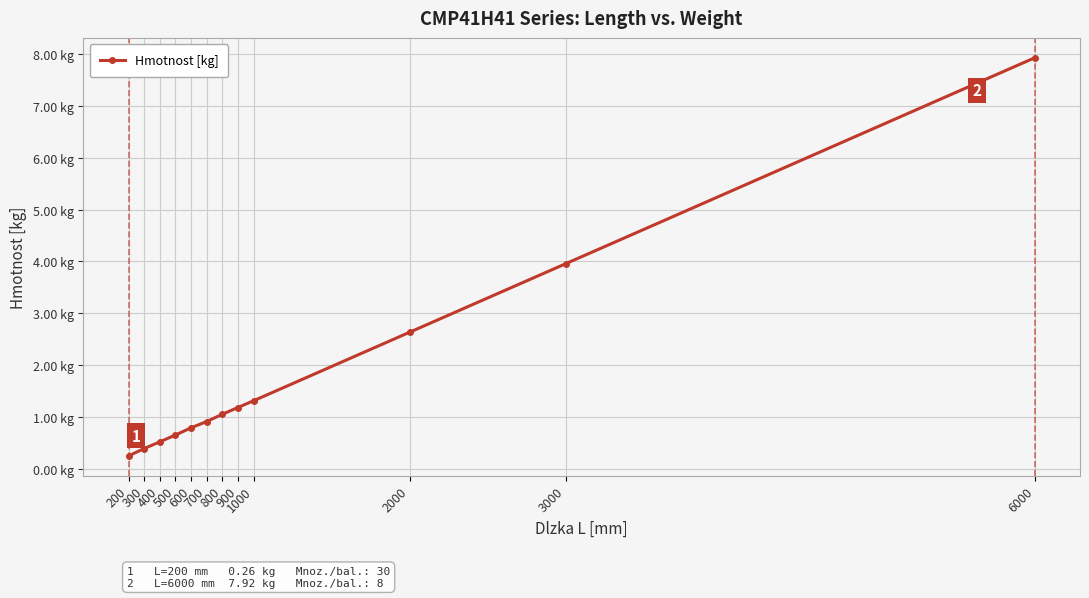

Reading left to right, transcribe all the data shown in this chart.

200=0.3	300=0.4	400=0.5	500=0.7	600=0.8	700=0.9	800=1.1	900=1.2	1000=1.3	2000=2.6	3000=4.0	6000=7.9